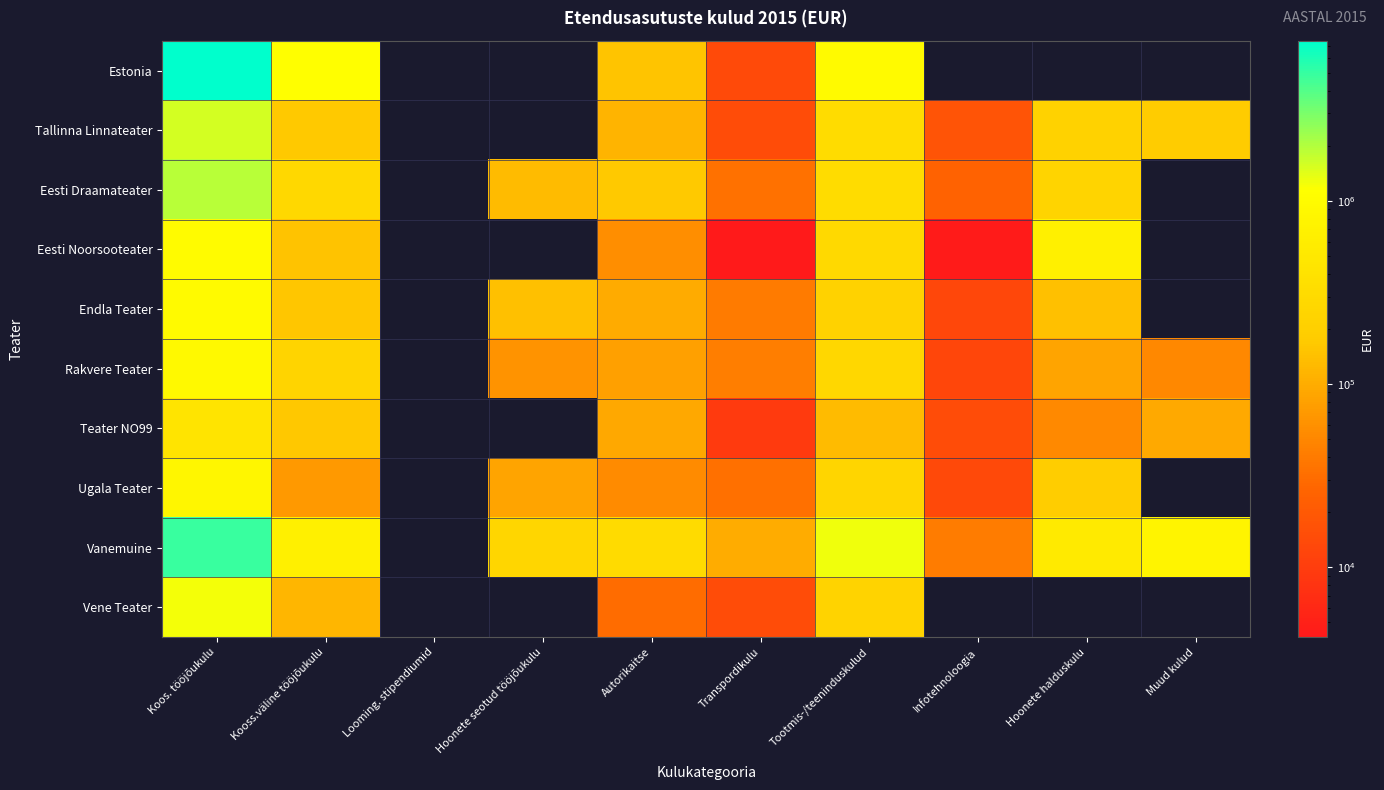

Count the number of categories in the chart.

10